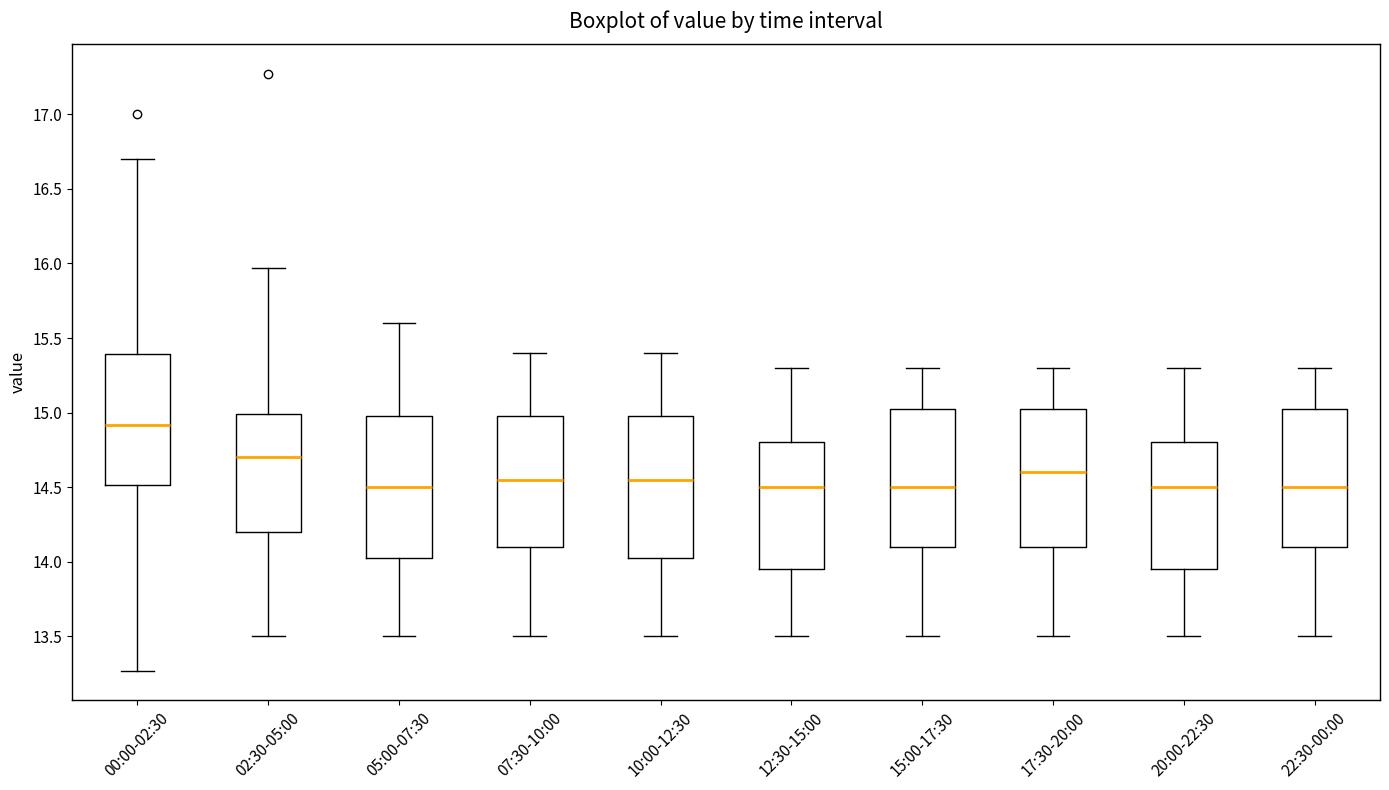

Reading left to right, read every box against the y-axis: the position of its median line, the range the box covers, and the ends of its whiskers. The values are not printed on the chart, so give them approximately, as read against the axis.

00:00-02:30: median 14.90, box 14.50 to 15.40, whiskers 13.25 to 16.70
02:30-05:00: median 14.70, box 14.20 to 15.00, whiskers 13.50 to 15.95
05:00-07:30: median 14.50, box 14.05 to 15.00, whiskers 13.50 to 15.60
07:30-10:00: median 14.55, box 14.10 to 15.00, whiskers 13.50 to 15.40
10:00-12:30: median 14.55, box 14.05 to 15.00, whiskers 13.50 to 15.40
12:30-15:00: median 14.50, box 13.95 to 14.80, whiskers 13.50 to 15.30
15:00-17:30: median 14.50, box 14.10 to 15.05, whiskers 13.50 to 15.30
17:30-20:00: median 14.60, box 14.10 to 15.05, whiskers 13.50 to 15.30
20:00-22:30: median 14.50, box 13.95 to 14.80, whiskers 13.50 to 15.30
22:30-00:00: median 14.50, box 14.10 to 15.05, whiskers 13.50 to 15.30